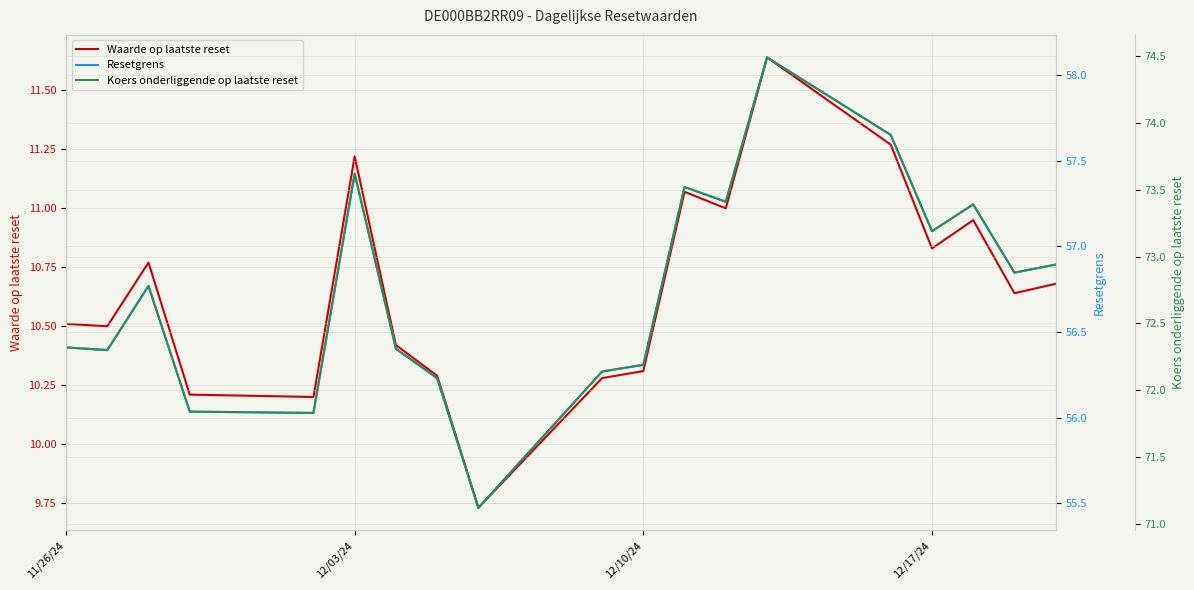

Is it true that Resetgrens equals 29.3 at 11/26/24?

False